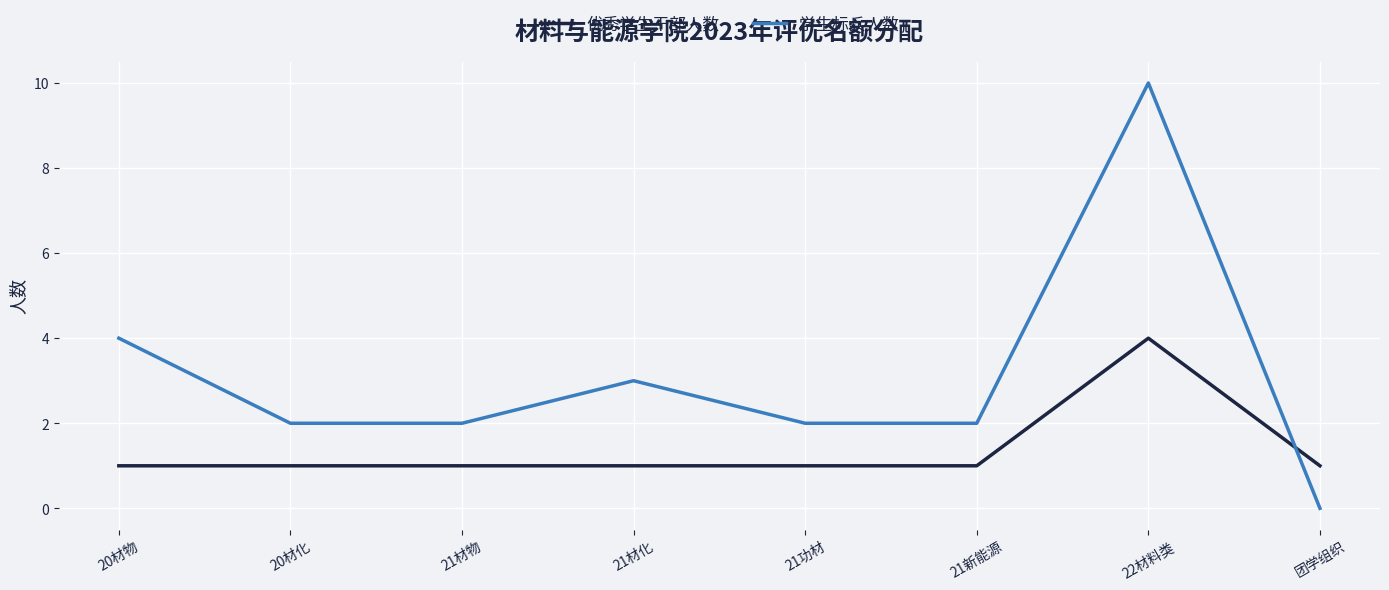

Reading right to left, extract all data points from this chart.

优秀学生干部人数: 团学组织=1	22材料类=4	21新能源=1	21功材=1	21材化=1	21材物=1	20材化=1	20材物=1
学生标兵人数: 团学组织=0	22材料类=10	21新能源=2	21功材=2	21材化=3	21材物=2	20材化=2	20材物=4